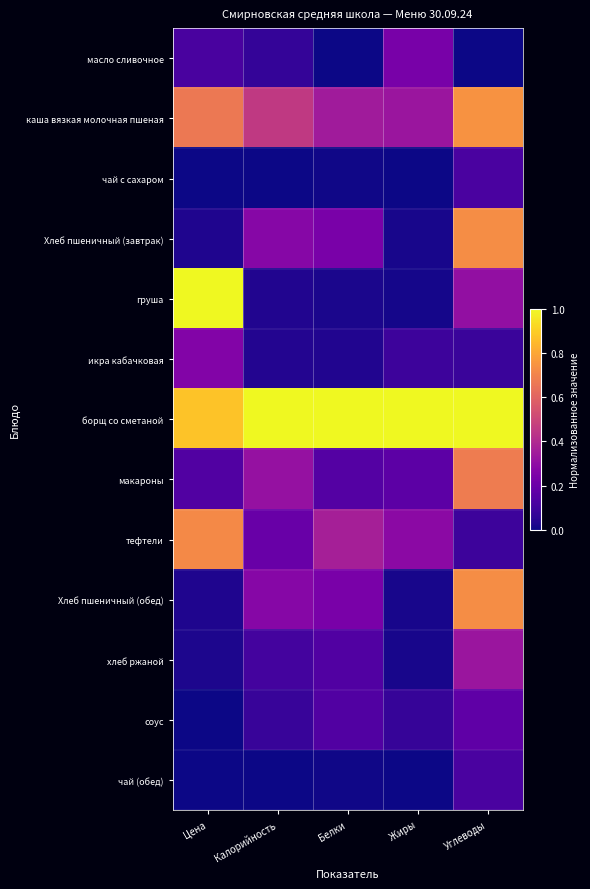

Reading left to right, extract all data points from this chart.

масло сливочное: Цена=0.1	Калорийность=0.1	Белки=0.0	Жиры=0.2	Углеводы=0.0
каша вязкая молочная пшеная: Цена=0.7	Калорийность=0.5	Белки=0.4	Жиры=0.3	Углеводы=0.7
чай с сахаром: Цена=0.0	Калорийность=0.0	Белки=0.0	Жиры=0.0	Углеводы=0.1
Хлеб пшеничный (завтрак): Цена=0.0	Калорийность=0.3	Белки=0.2	Жиры=0.0	Углеводы=0.7
груша: Цена=1.0	Калорийность=0.0	Белки=0.0	Жиры=0.0	Углеводы=0.3
икра кабачковая: Цена=0.3	Калорийность=0.0	Белки=0.0	Жиры=0.1	Углеводы=0.1
борщ со сметаной: Цена=0.9	Калорийность=1.0	Белки=1.0	Жиры=1.0	Углеводы=1.0
макароны: Цена=0.1	Калорийность=0.3	Белки=0.1	Жиры=0.2	Углеводы=0.7
тефтели: Цена=0.7	Калорийность=0.2	Белки=0.4	Жиры=0.3	Углеводы=0.1
Хлеб пшеничный (обед): Цена=0.0	Калорийность=0.3	Белки=0.2	Жиры=0.0	Углеводы=0.7
хлеб ржаной: Цена=0.0	Калорийность=0.1	Белки=0.1	Жиры=0.0	Углеводы=0.3
соус: Цена=0.0	Калорийность=0.1	Белки=0.1	Жиры=0.1	Углеводы=0.2
чай (обед): Цена=0.0	Калорийность=0.0	Белки=0.0	Жиры=0.0	Углеводы=0.1